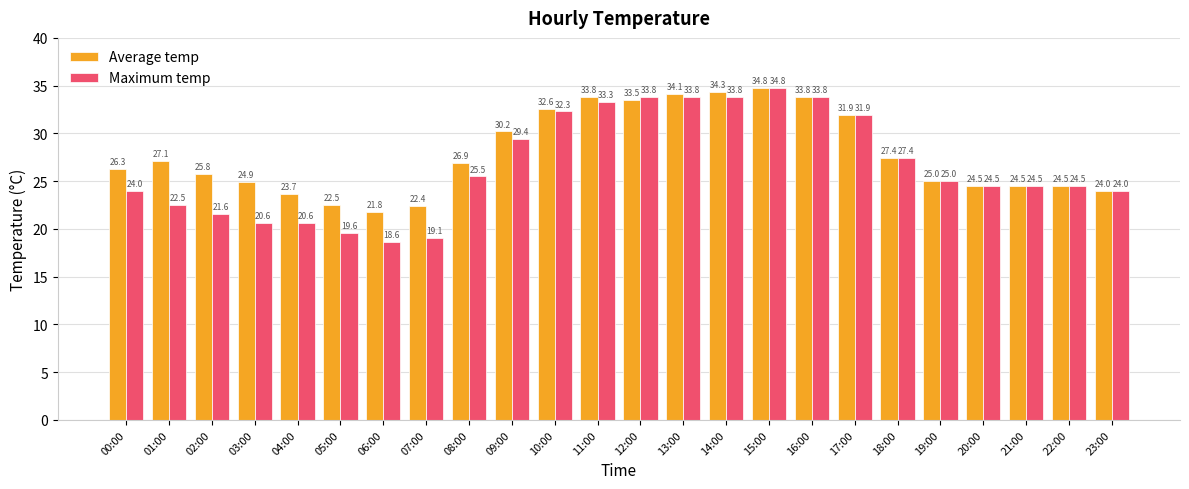

Which series has the largest range (max minus min)?

Maximum temp